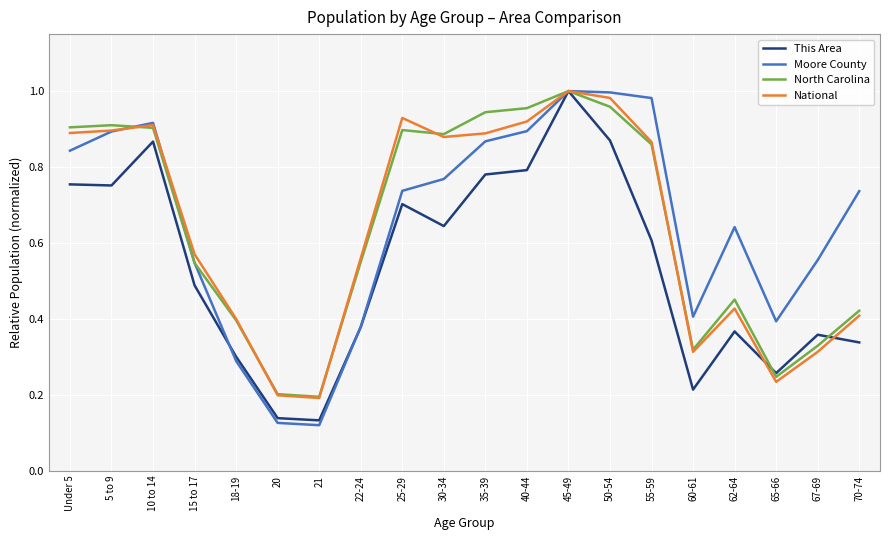

Which series has the largest range (max minus min)?

Moore County